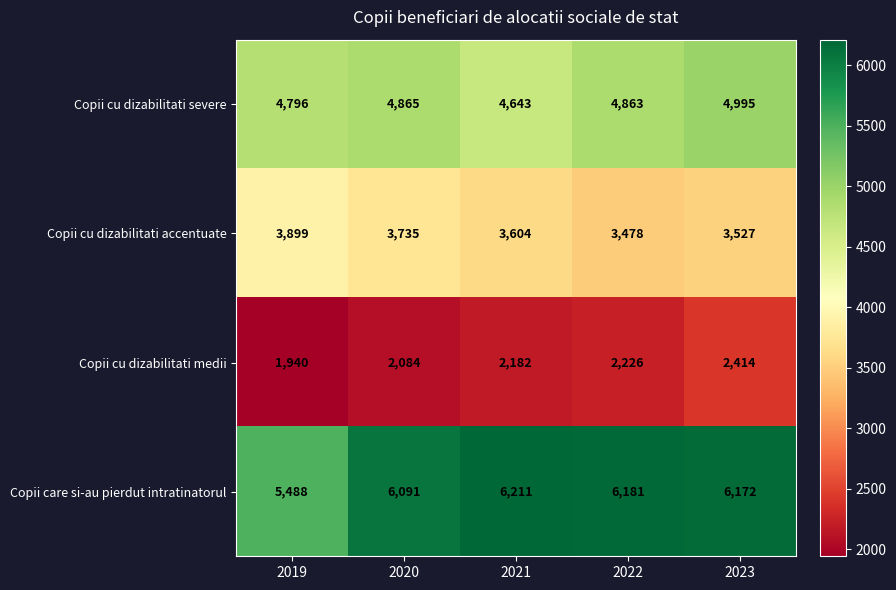

What is the approximate value of Copii care si-au pierdut intratinatorul at 2021?

6211